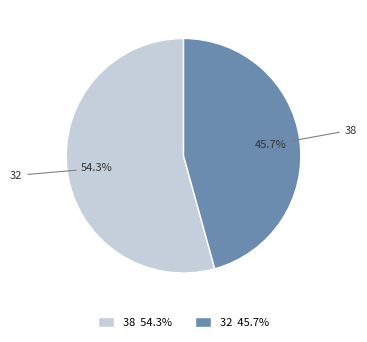

True or false: 38 accounts for 44% of the total.

False